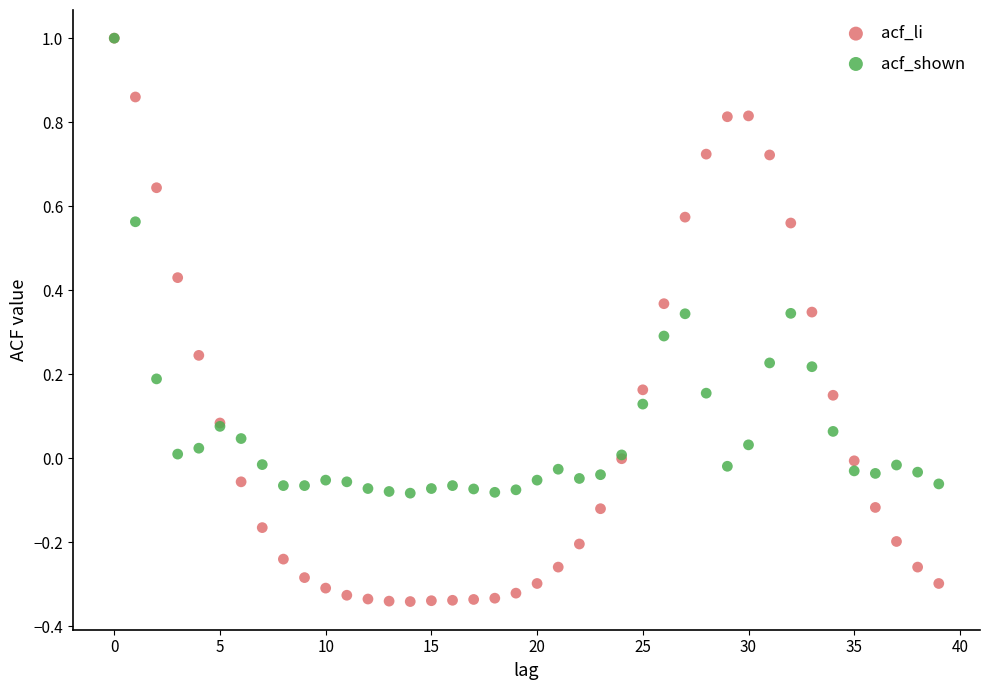

What are all the series names shown in the legend?

acf_li, acf_shown